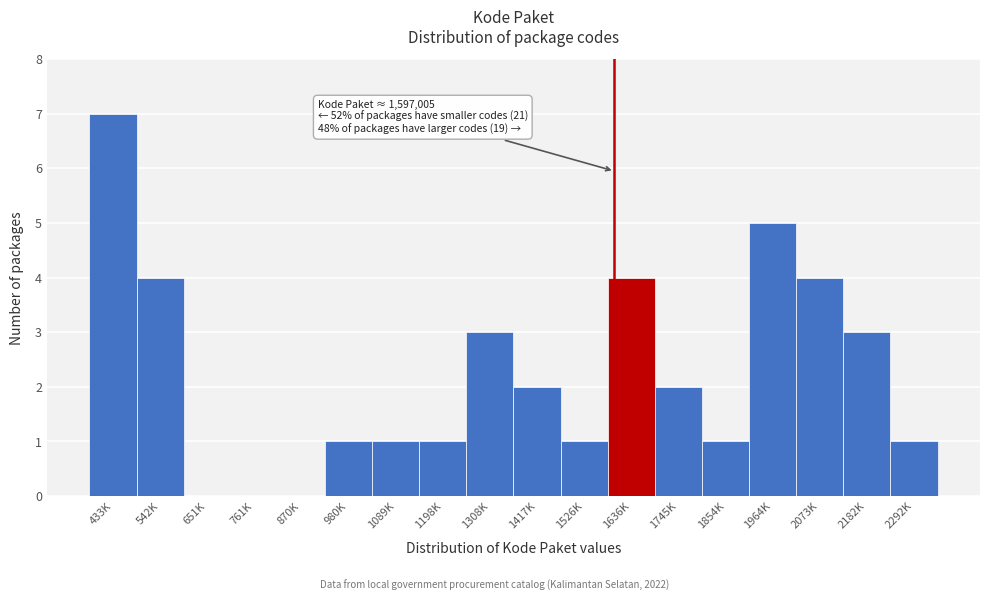

Reading left to right, list all the values displayed in this chart.

433K=7	542K=4	651K=0	761K=0	870K=0	980K=1	1089K=1	1198K=1	1308K=3	1417K=2	1526K=1	1636K=4	1745K=2	1854K=1	1964K=5	2073K=4	2182K=3	2292K=1